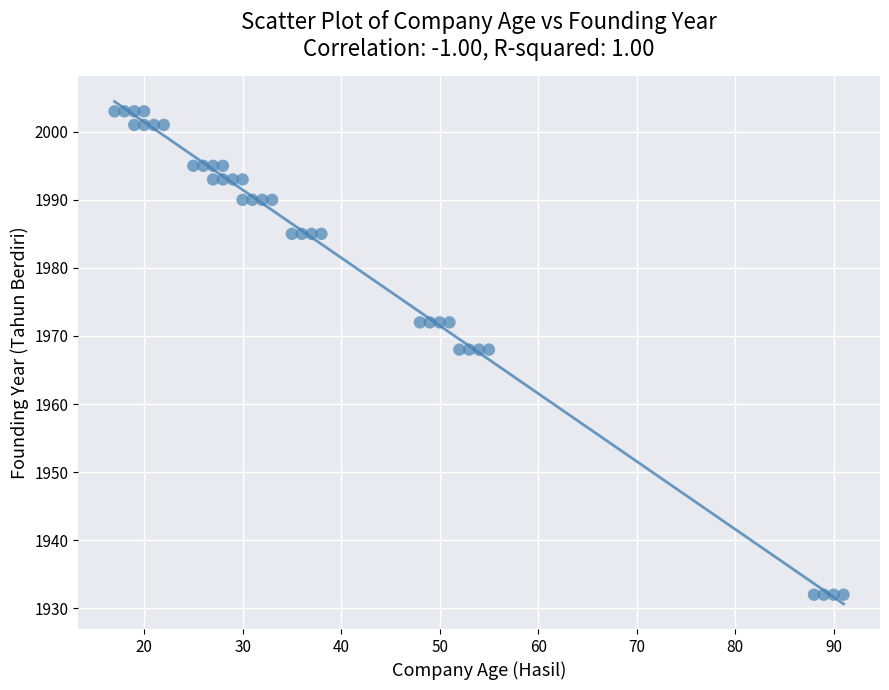

What is the range of X values (max minus min)?

74